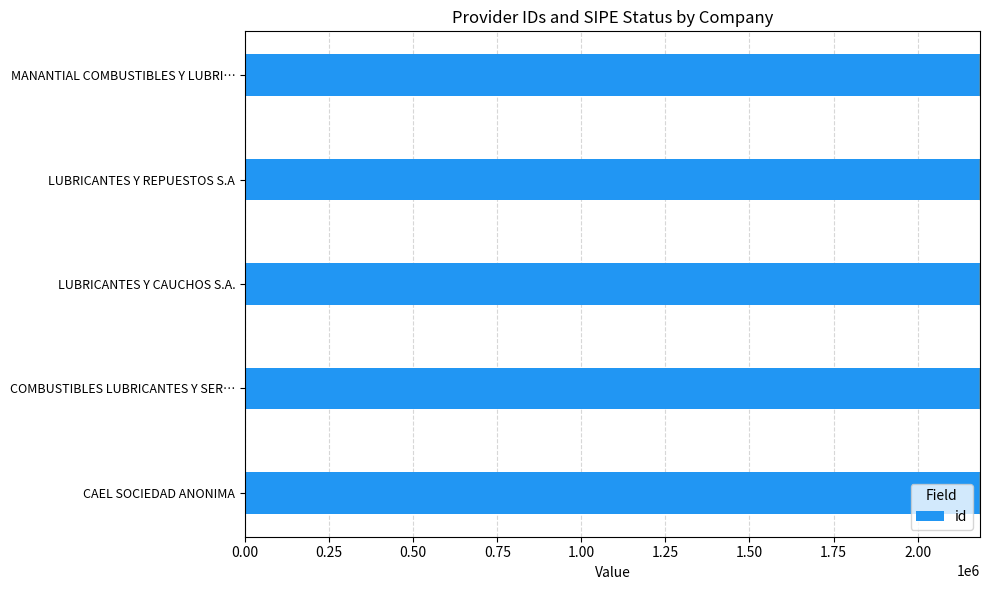

What is the difference between the second highest and second lowest values?

2